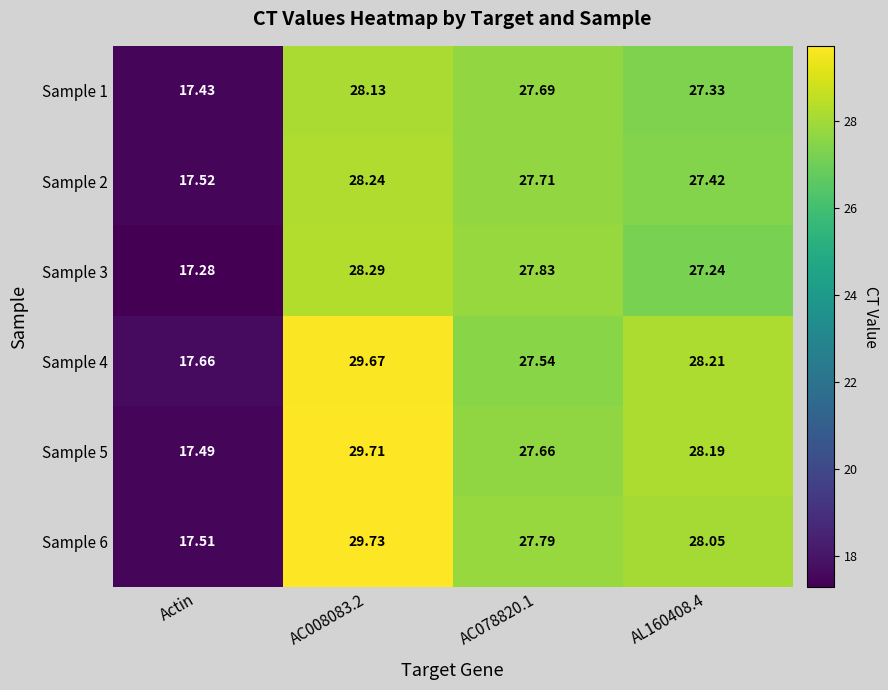

At which label is Sample 3 closest to 22?

Actin